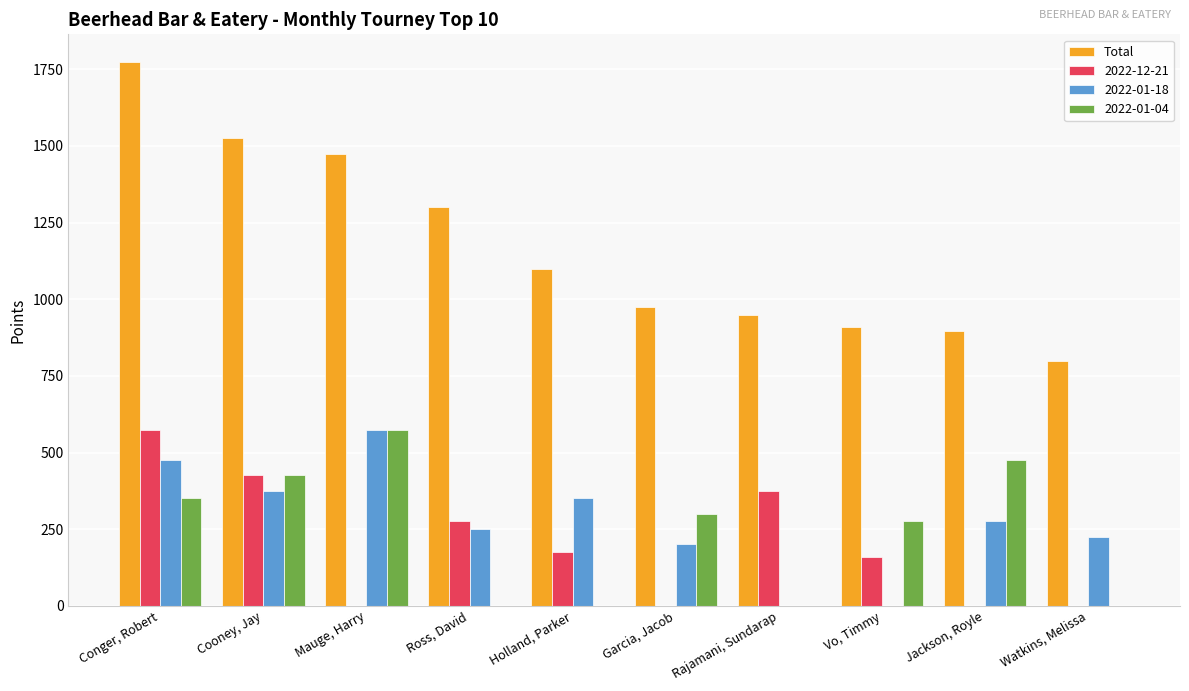

At which label does 2022-12-21 reach its peak?

Conger, Robert